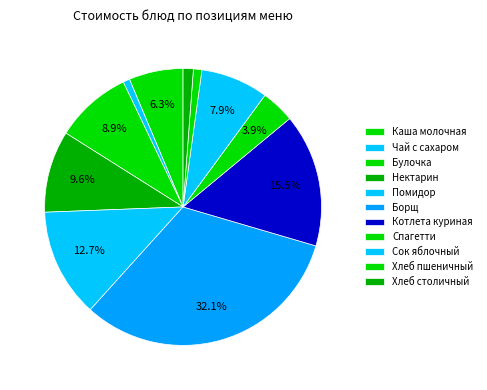

To the nearest percent, what portion does Хлеб столичный represent?

1%